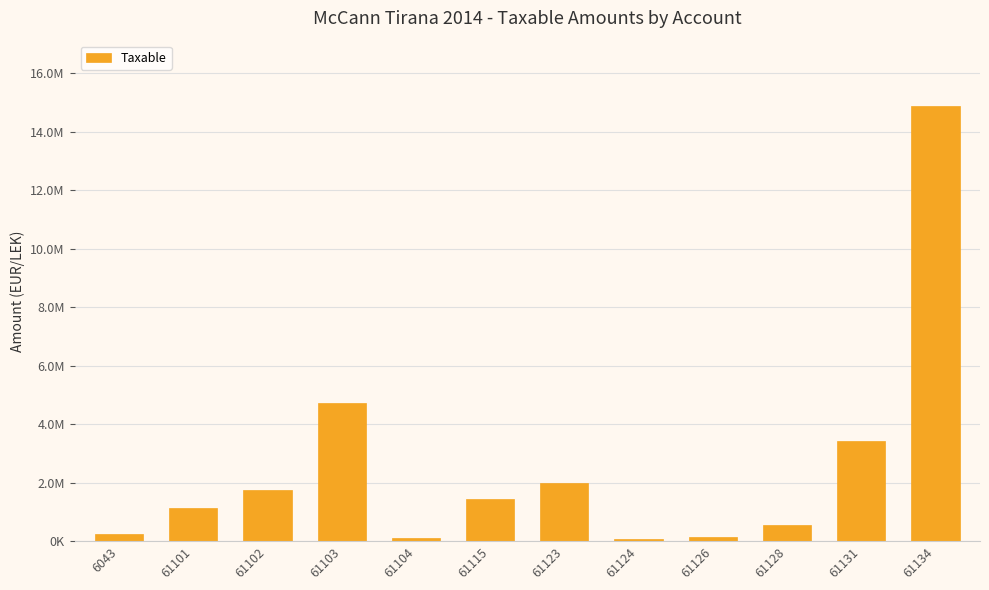

Are the bars horizontal?

No